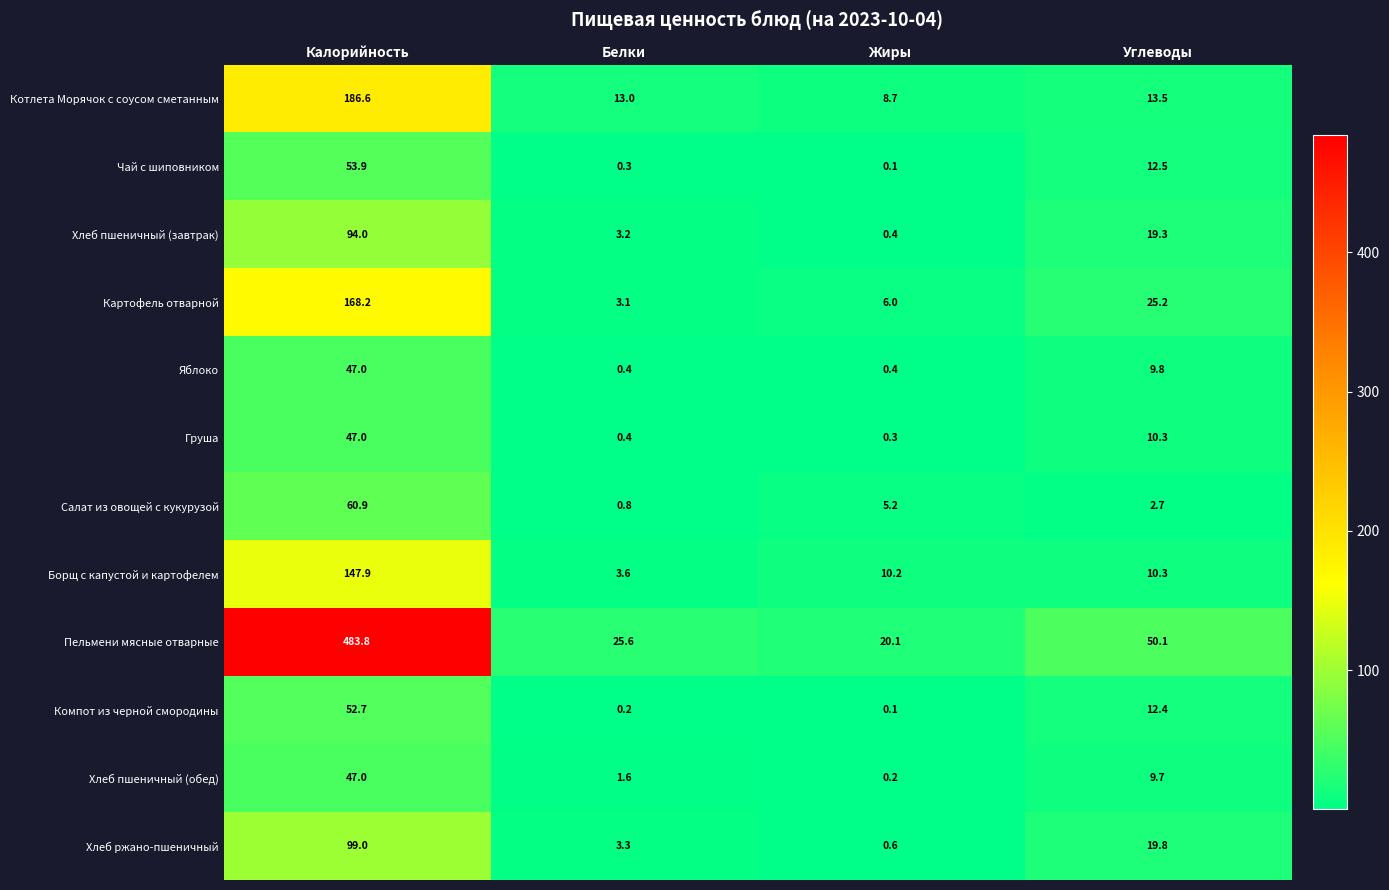

Which series has the largest total across all categories?

Пельмени мясные отварные